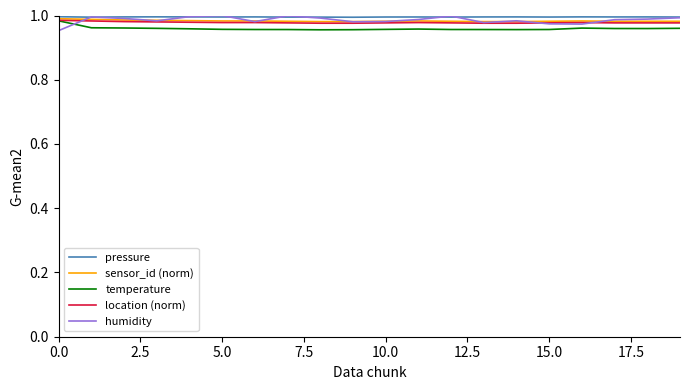

True or false: location (norm) and pressure cross at least once.

False